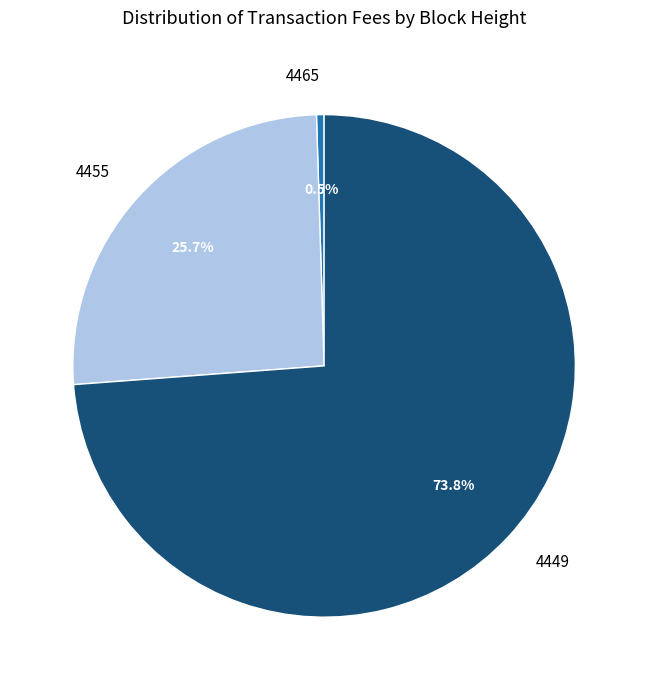

Rank the categories by value from lowest to highest.

4465, 4455, 4449